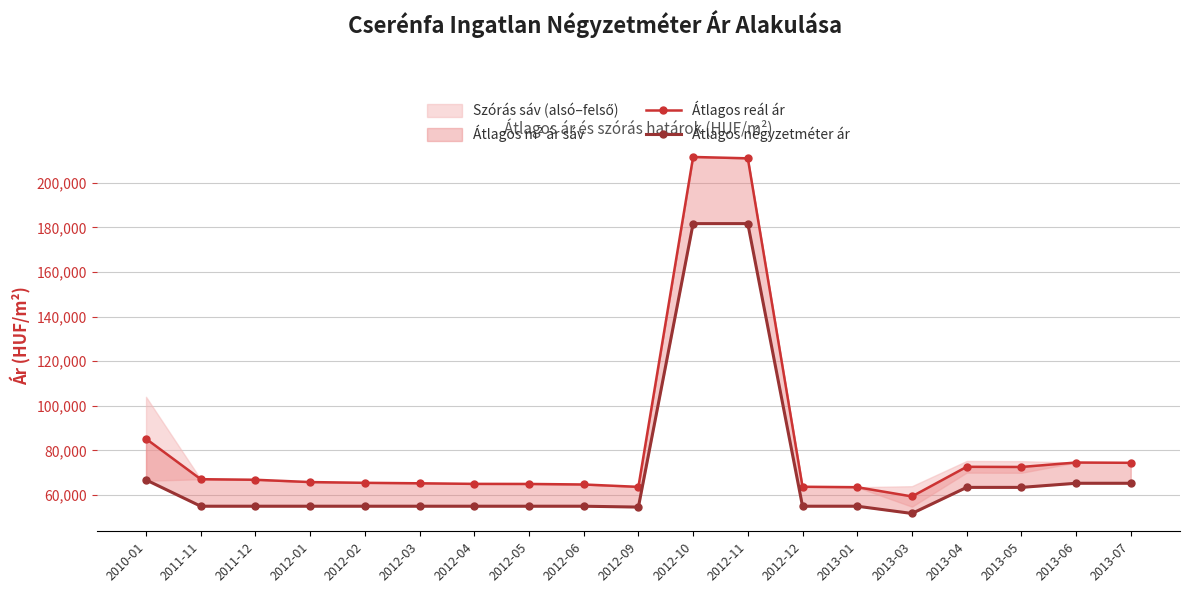

Where does the Átlagos reál ár series first go above 65830?

2010-01